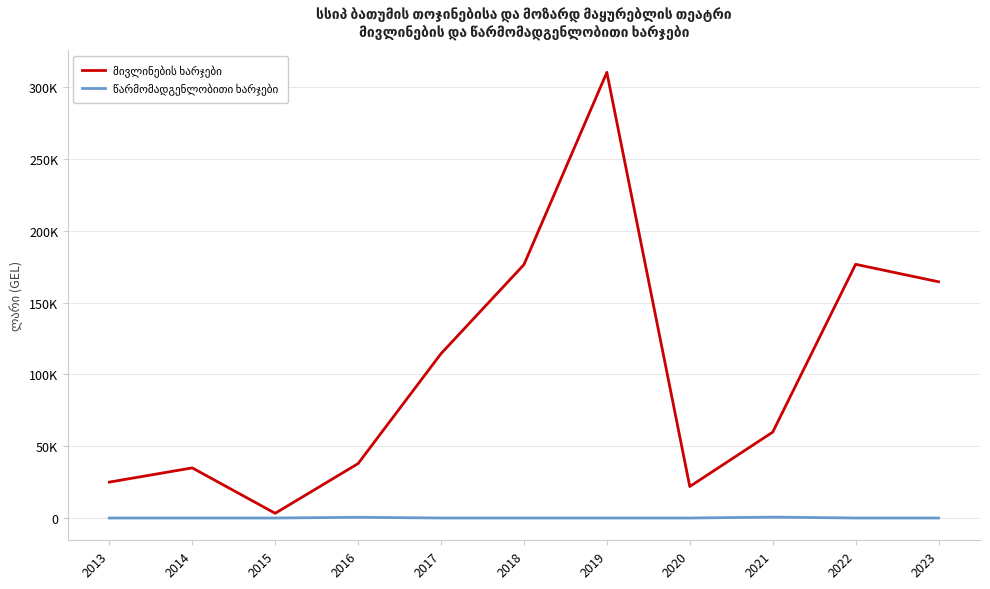

At which category is the sum across all series the highest?

2019